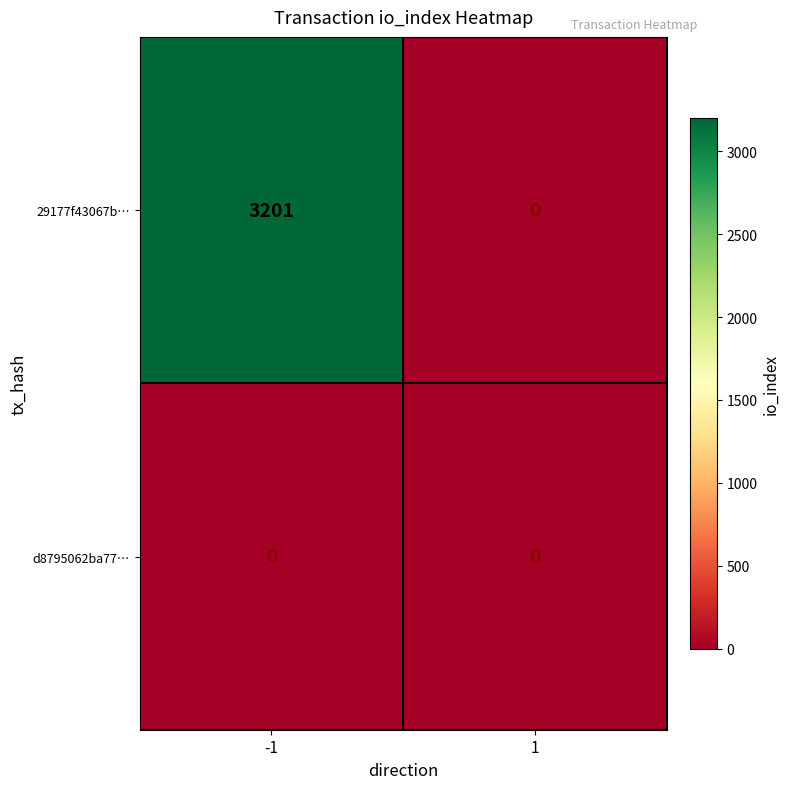

At how many categories does at least one series exceed 1859?

1